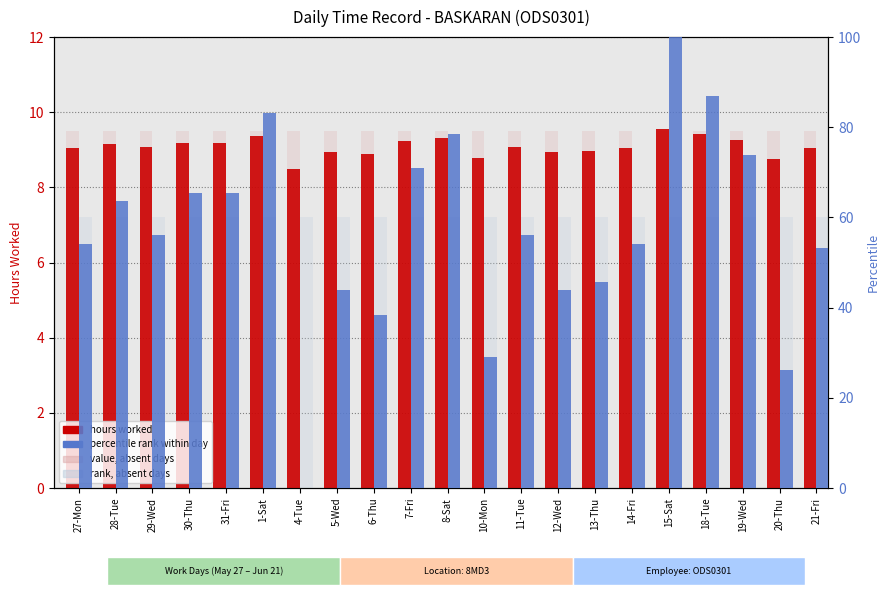

At which label does hours worked first exceed 9?

27-Mon